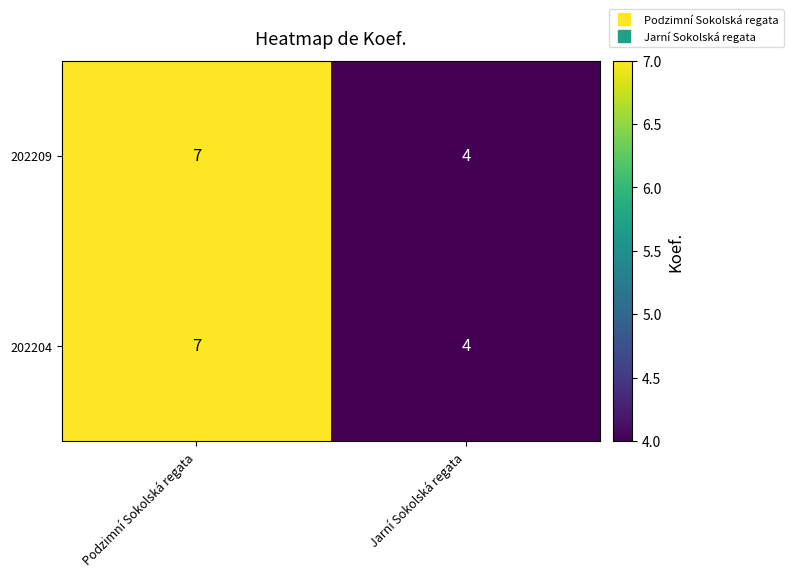

At which category is the sum across all series the highest?

Podzimní Sokolská regata